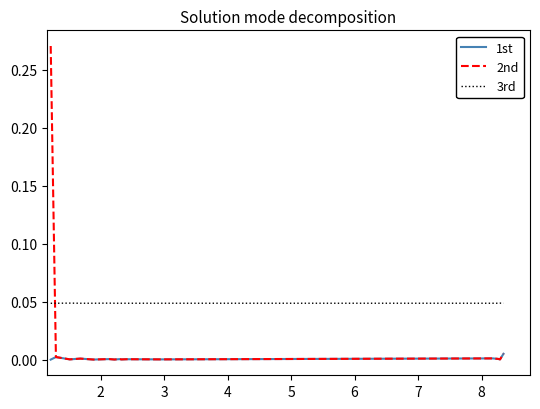

Which series has the largest total across all categories?

3rd